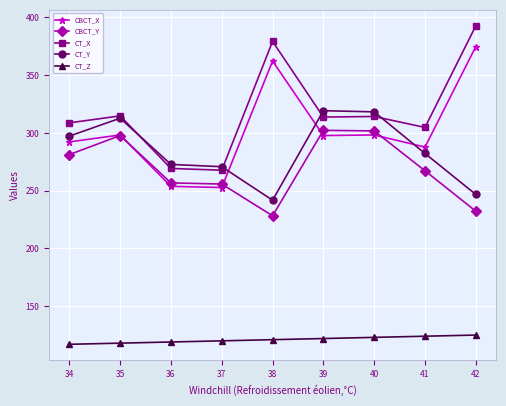

The value of CT_Z at 41 is 77.0. True or false?

False